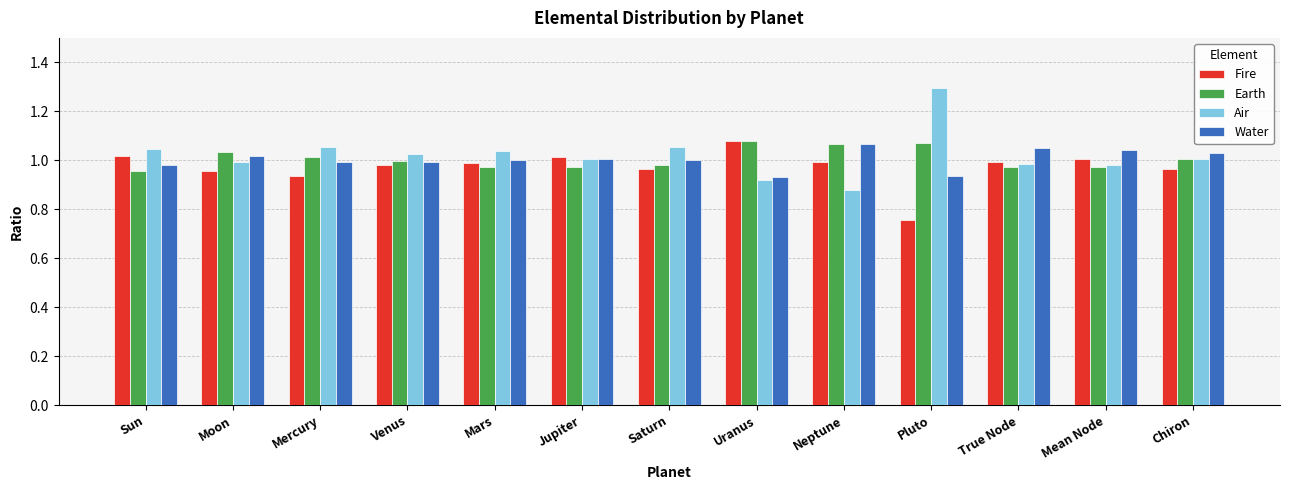

What is the spread (max minus min) of values at Sun?

0.1